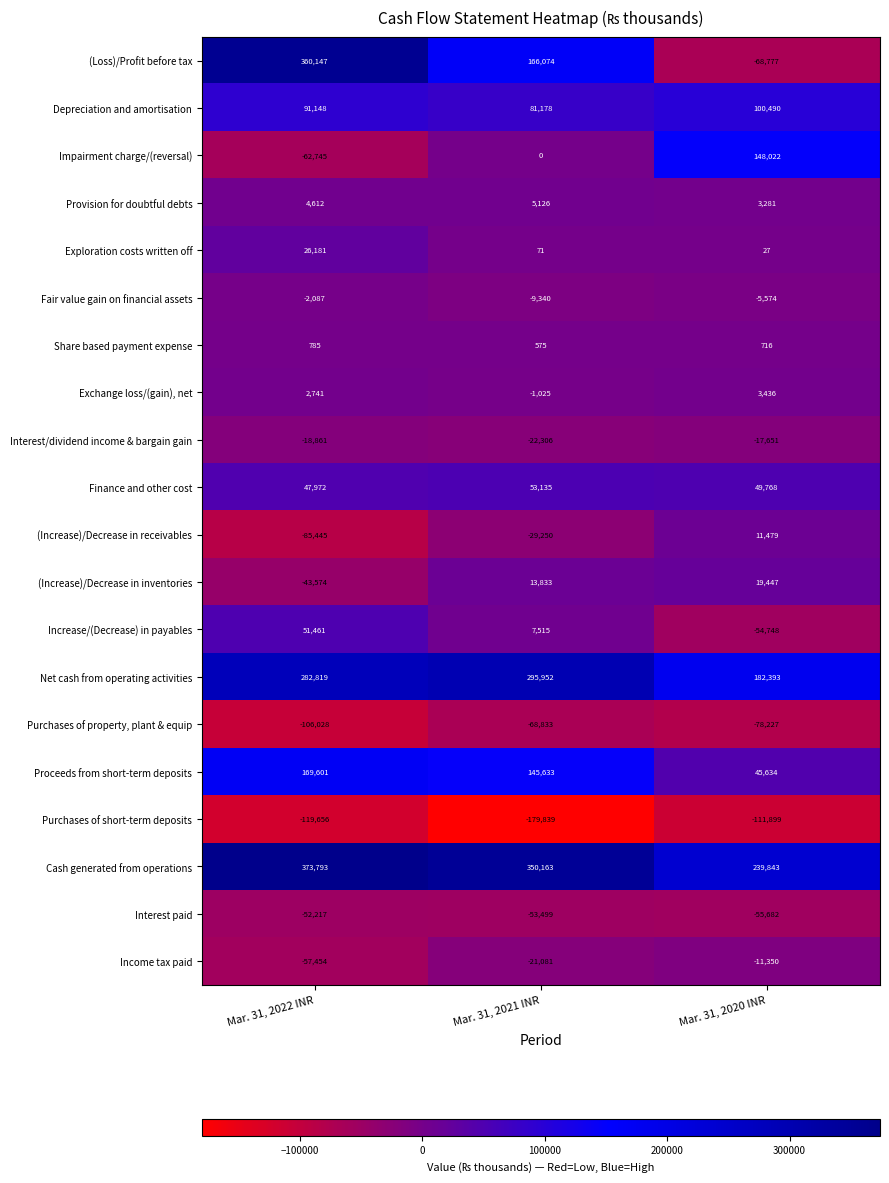

Which series has the largest total across all categories?

Cash generated from operations